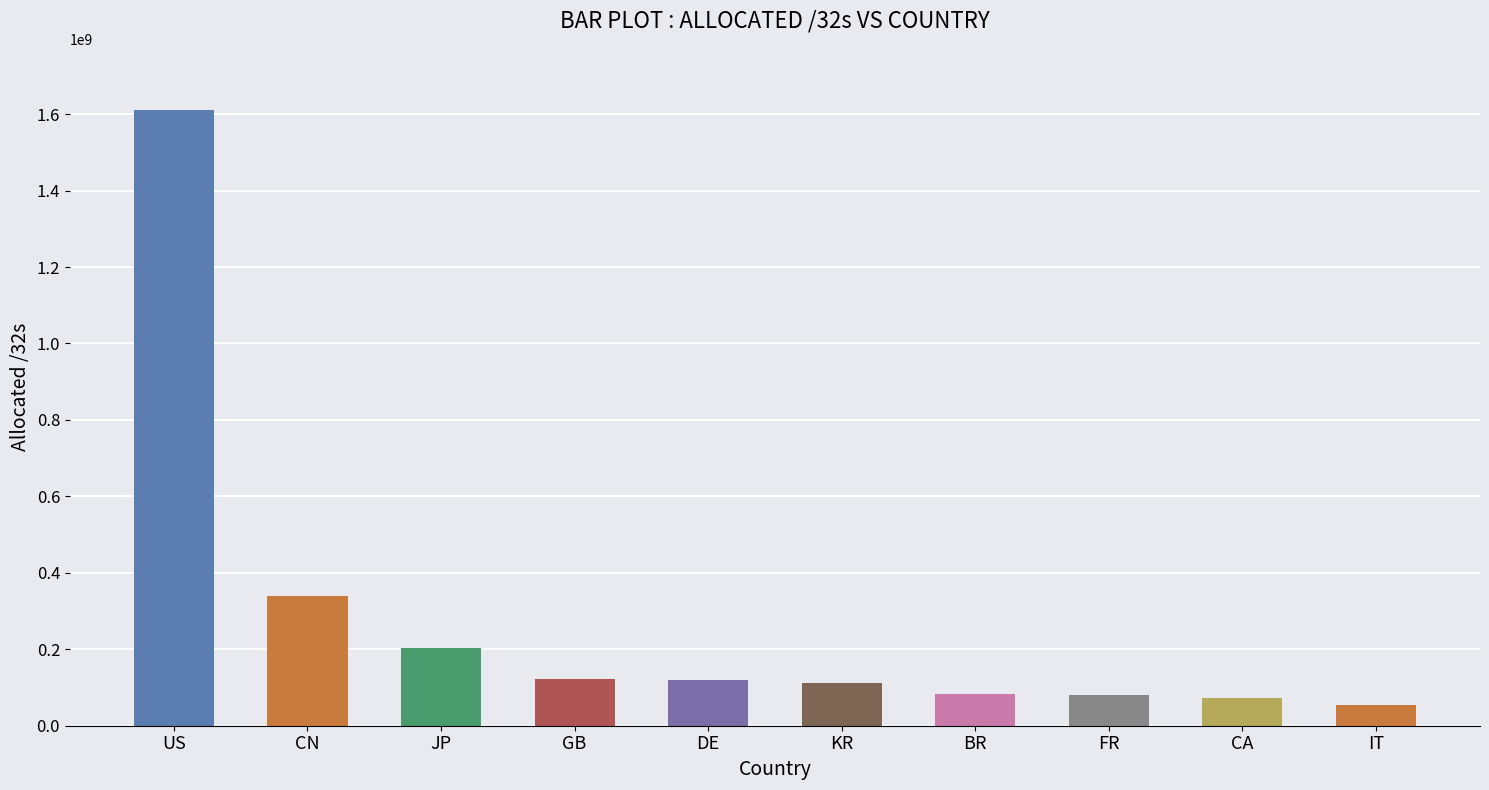

What is the sum of all values?

2797643784